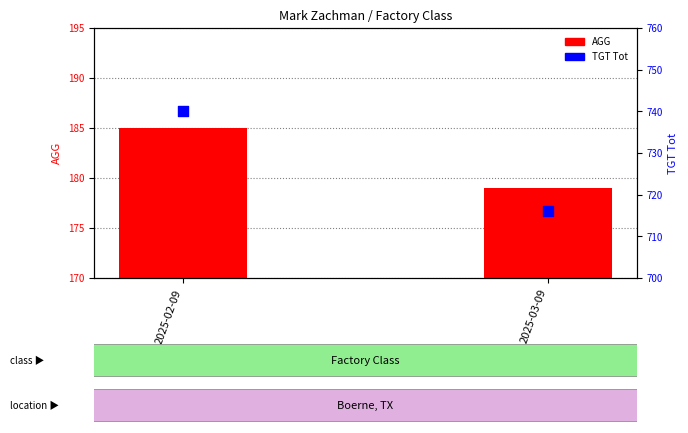

Which series has the widest spread of Y values?

TGT Tot